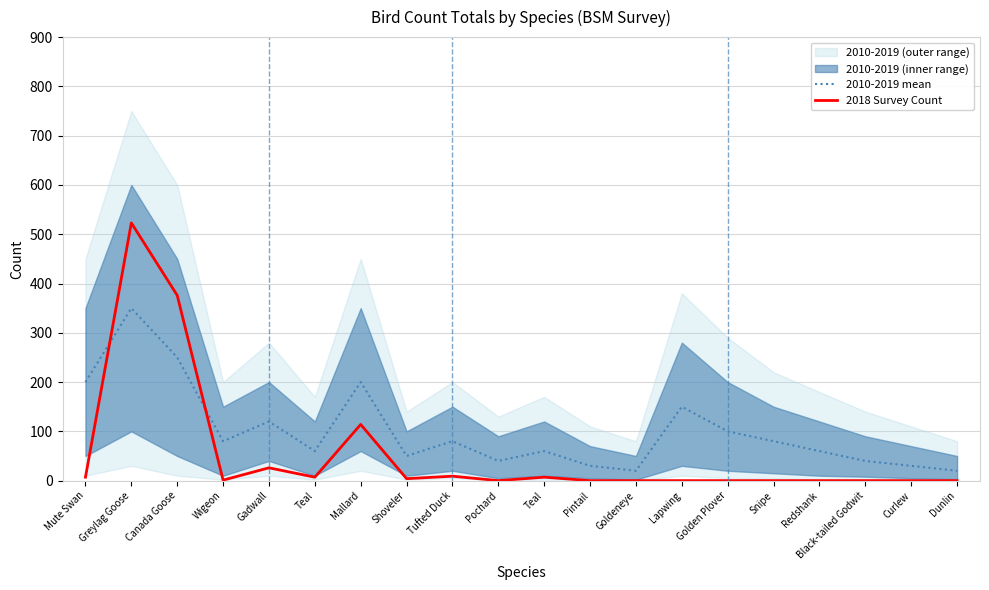

At which category does 2010-2019 mean reach its first local valley?

Wigeon